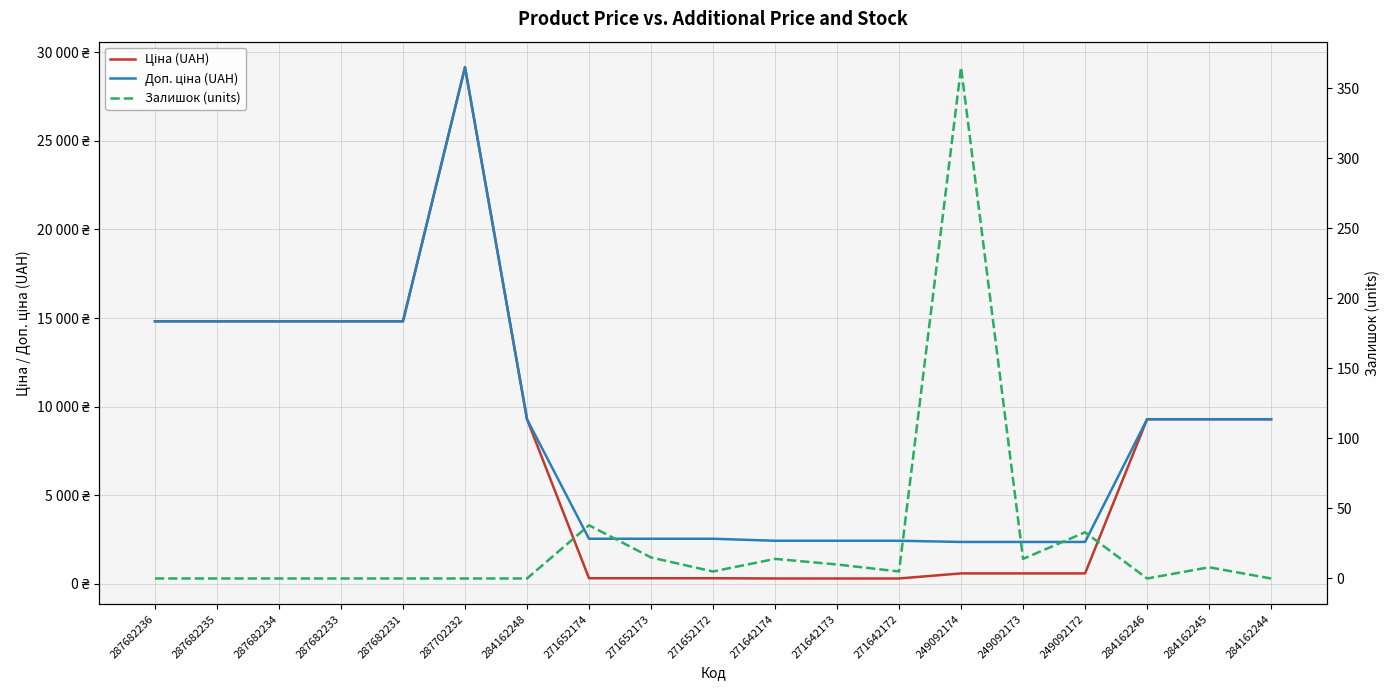

True or false: Ціна (UAH) and Залишок (units) intersect in this chart.

False